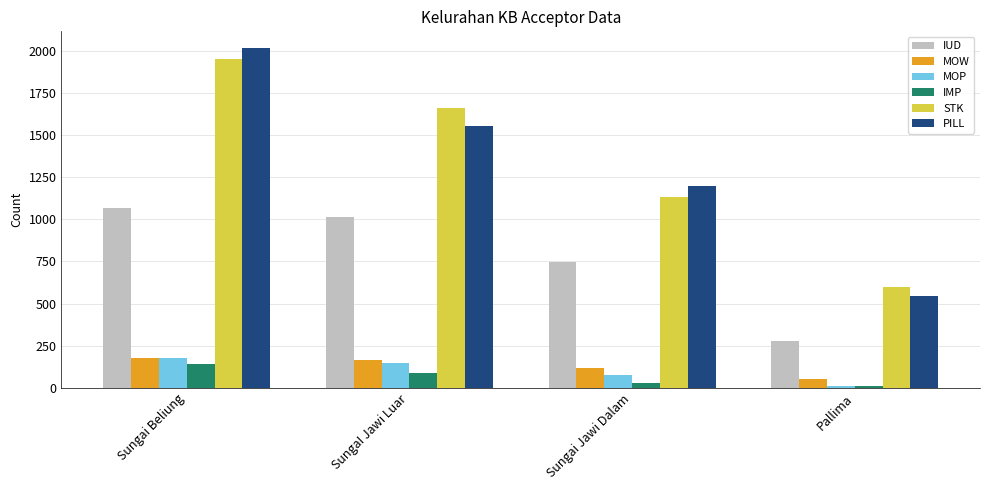

What is the difference between the highest and lowest values at SungaI Jawi Luar?

1570